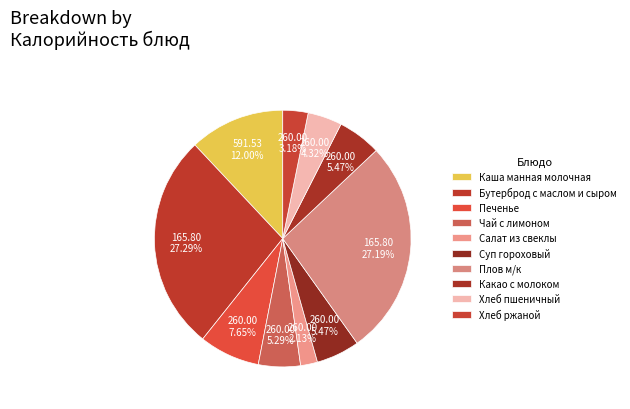

Is there a majority slice in this chart?

No